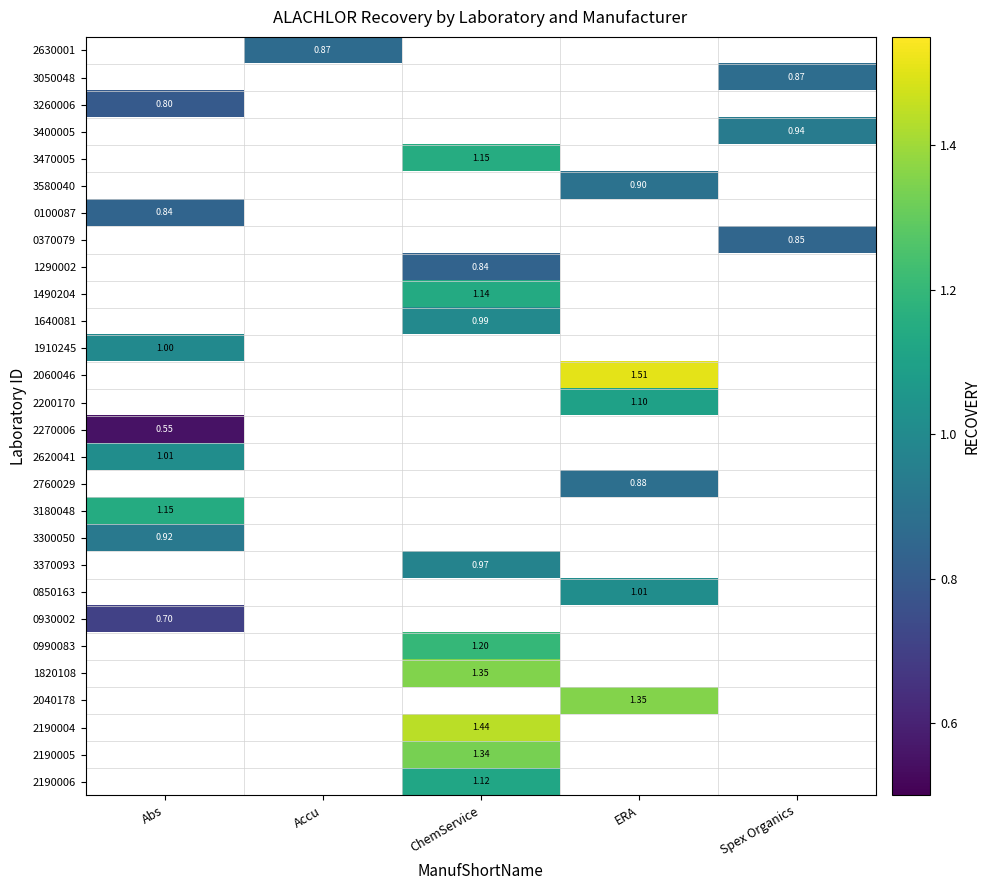

At which label is 3300050 closest to 0?

Abs